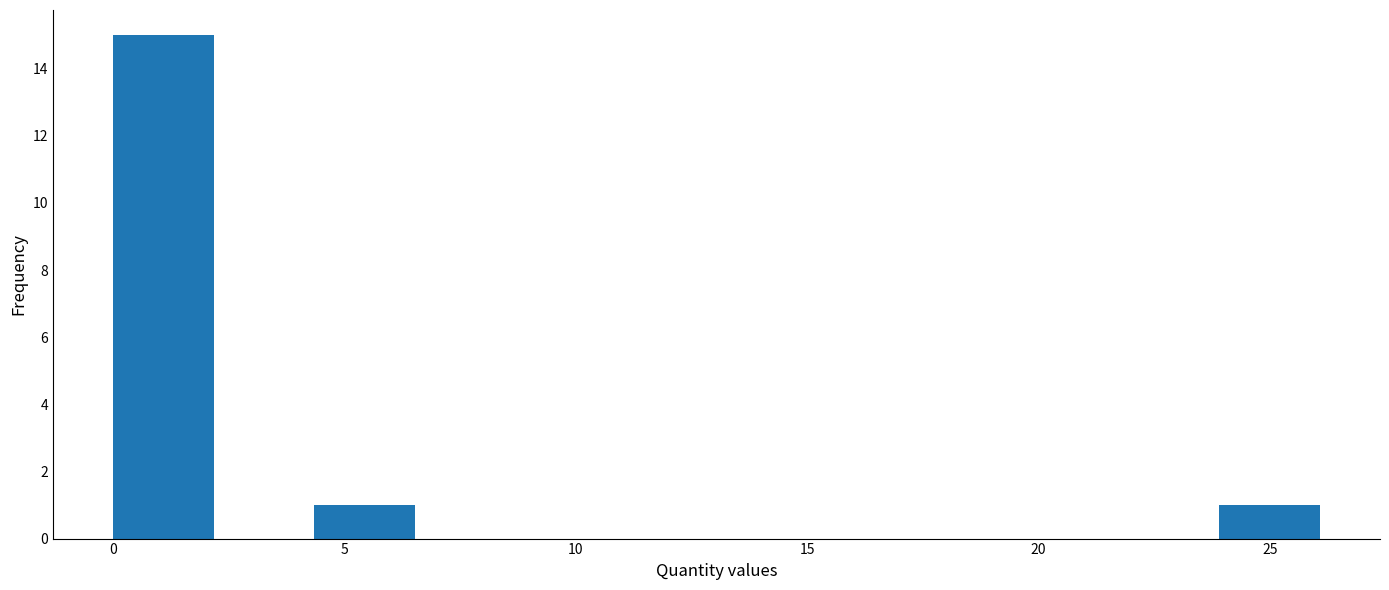

Reading left to right, list every bar in this chart as the range it spans on the x-axis followed by its height. Neither the bar edges nor the heights are printed on the chart, so give them approximately, as read against the axes.

0.0 to 2.0: 15
2.0 to 4.5: 0
4.5 to 6.5: 1
6.5 to 8.5: 0
8.5 to 11.0: 0
11.0 to 13.0: 0
13.0 to 15.0: 0
15.0 to 17.5: 0
17.5 to 19.5: 0
19.5 to 21.5: 0
21.5 to 24.0: 0
24.0 to 26.0: 1